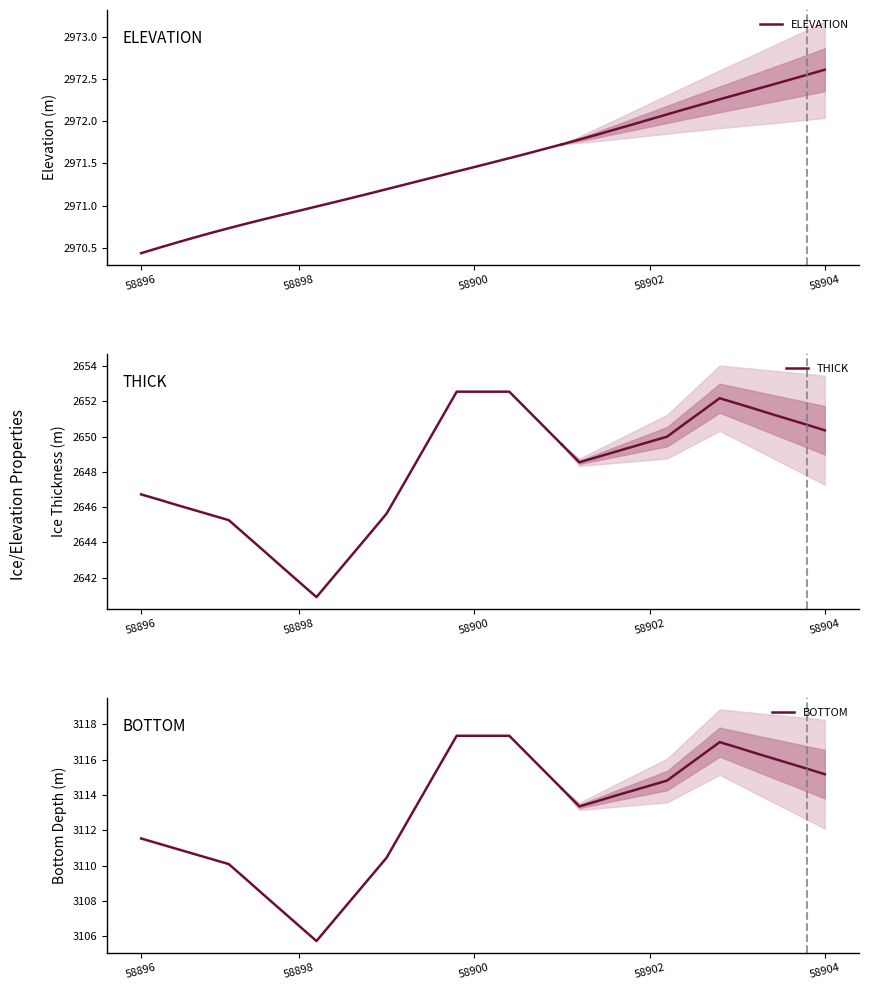

Which series has the largest total across all categories?

BOTTOM